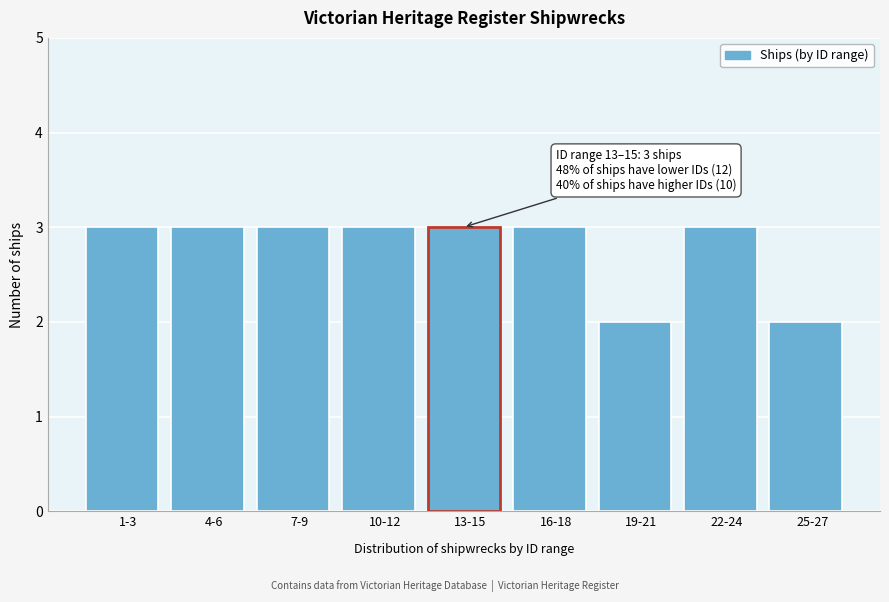

Reading left to right, extract all data points from this chart.

1-3=3	4-6=3	7-9=3	10-12=3	13-15=3	16-18=3	19-21=2	22-24=3	25-27=2